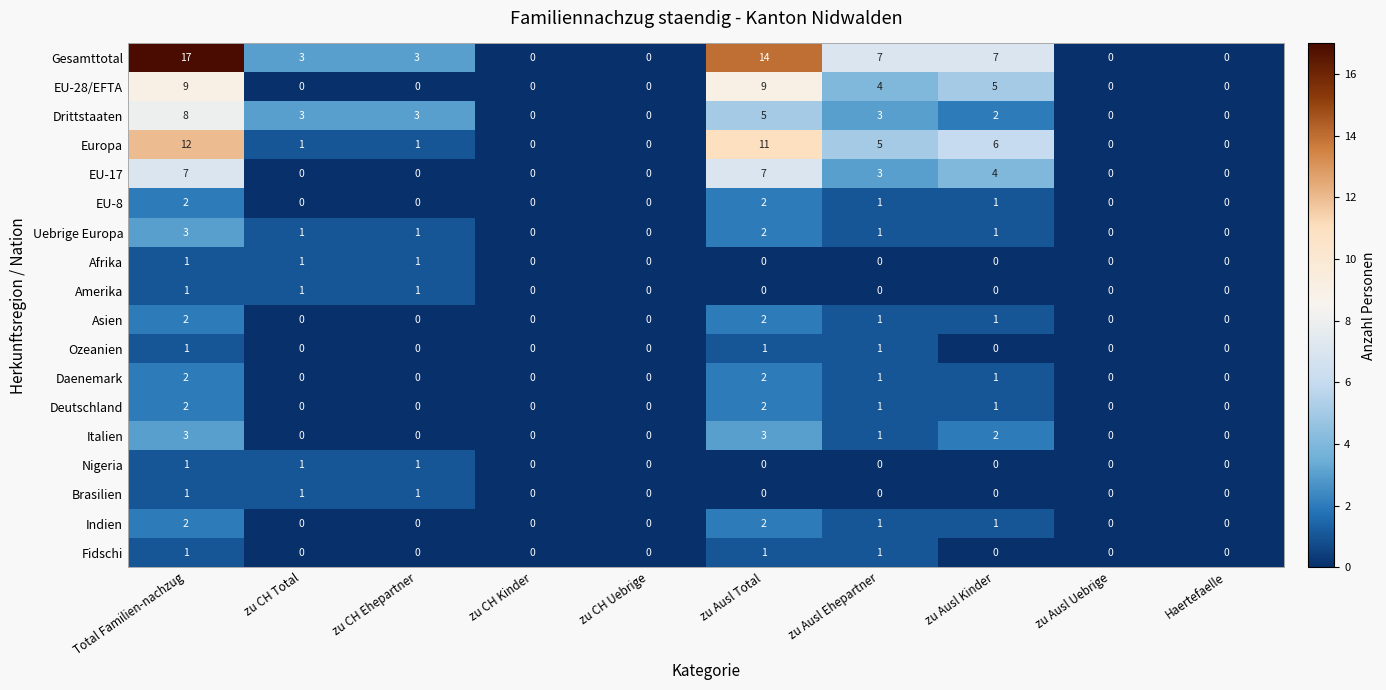

Count the number of data series in this chart.

18